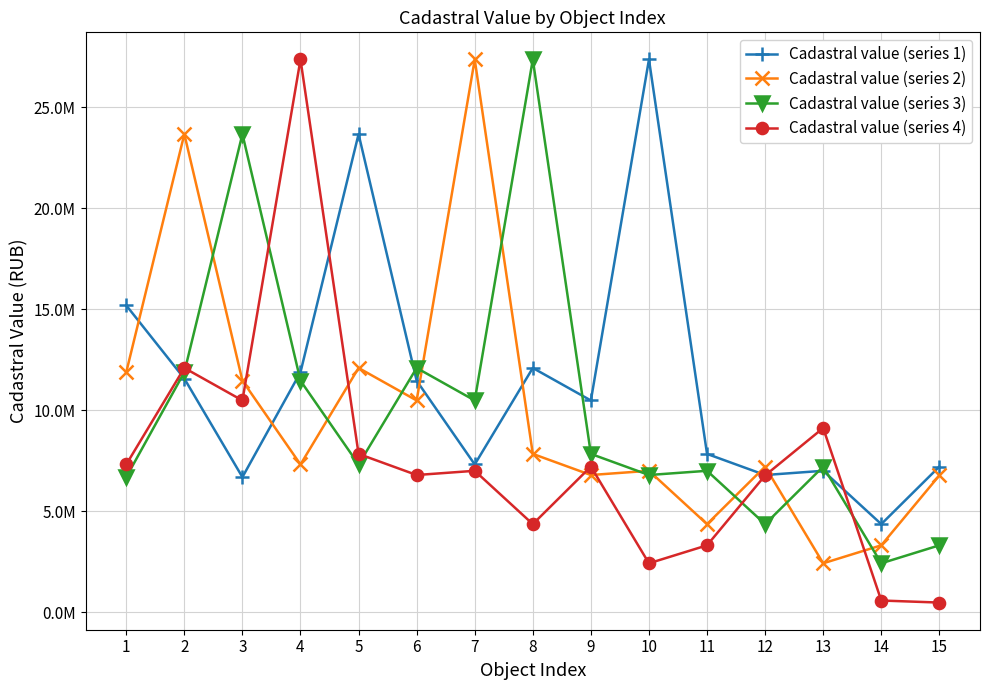

Which series ends up on top after the final intersection of Cadastral value (series 4) and Cadastral value (series 2)?

Cadastral value (series 2)